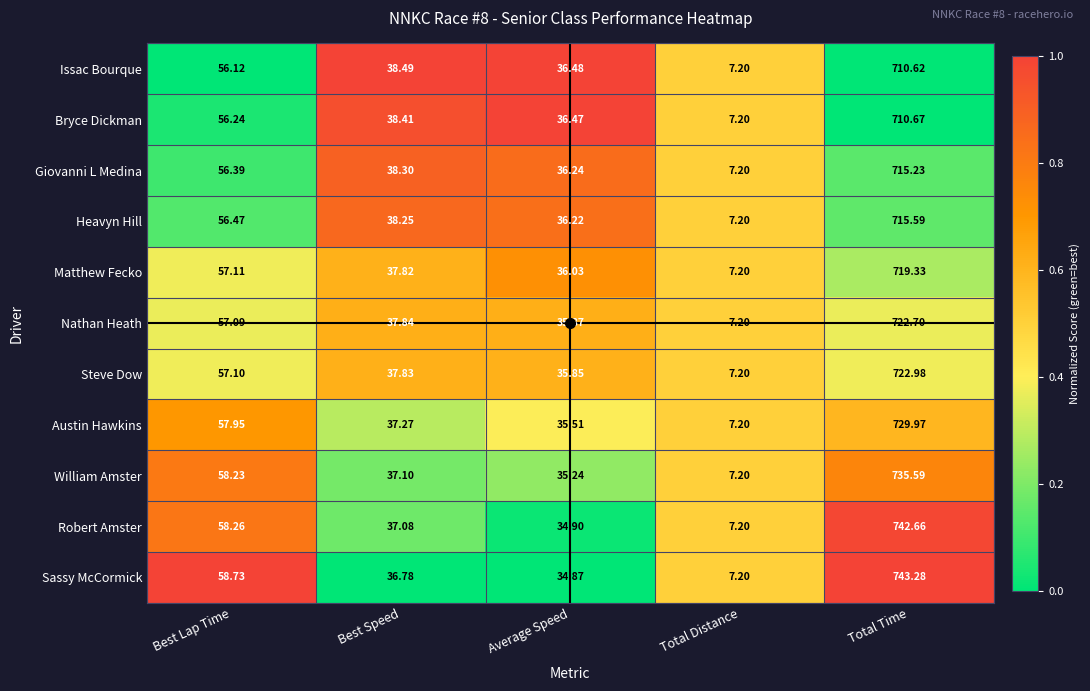

Which label corresponds to the largest value in the chart?

Total Time